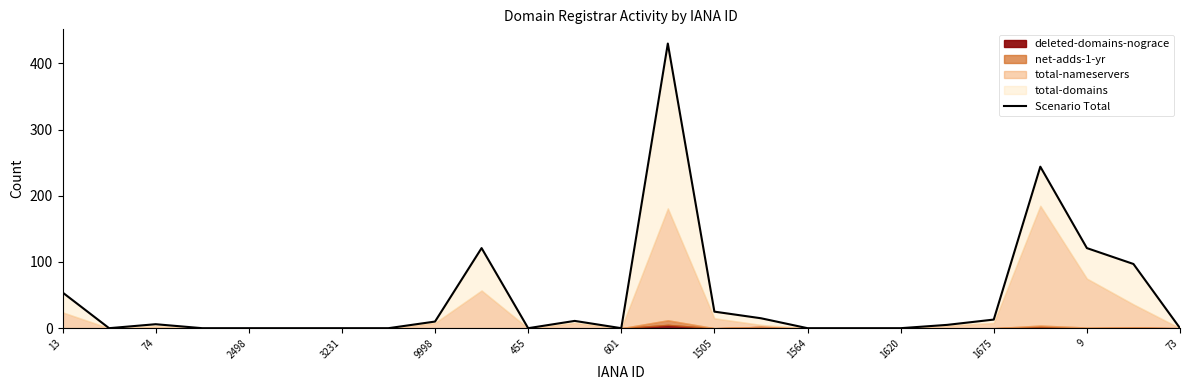

Reading right to left, extract all data points from this chart.

0	97	121	244	13	5	0	0	0	15	25	430	0	11	0	121	10	0	0	0	0	0	6	0	54